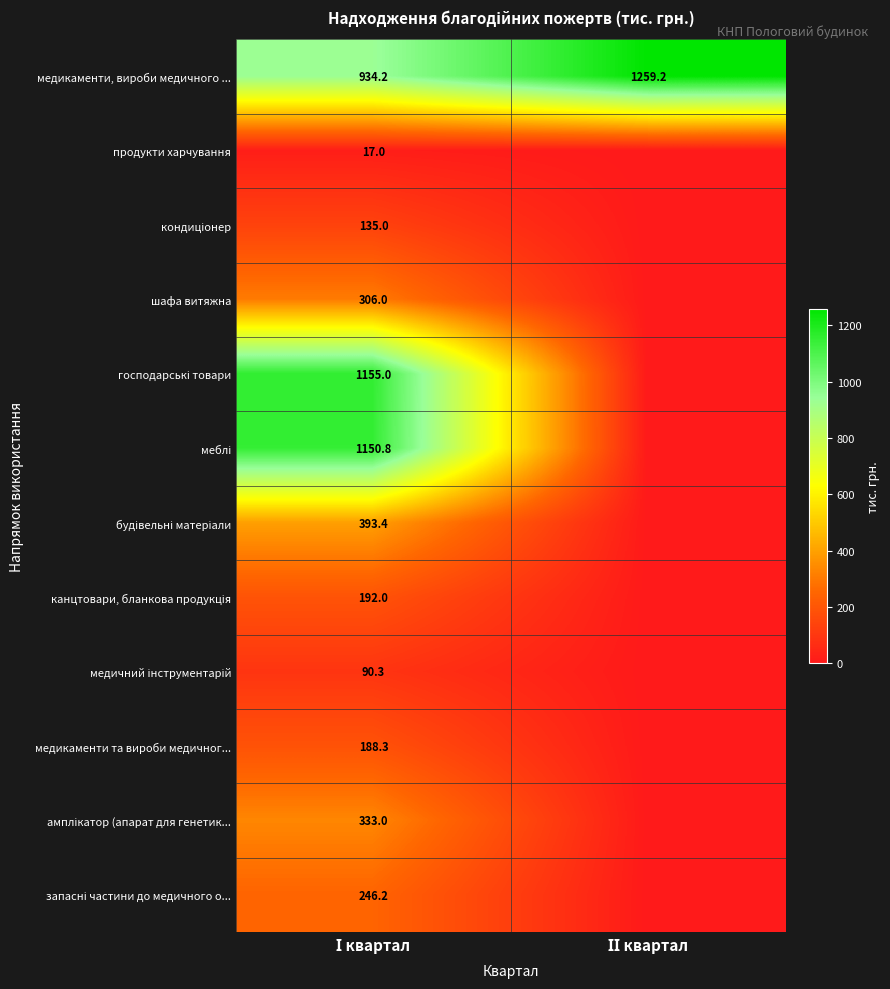

What is the difference between the maximum and minimum values in the медикаменти, вироби медичного ... series?

325.0